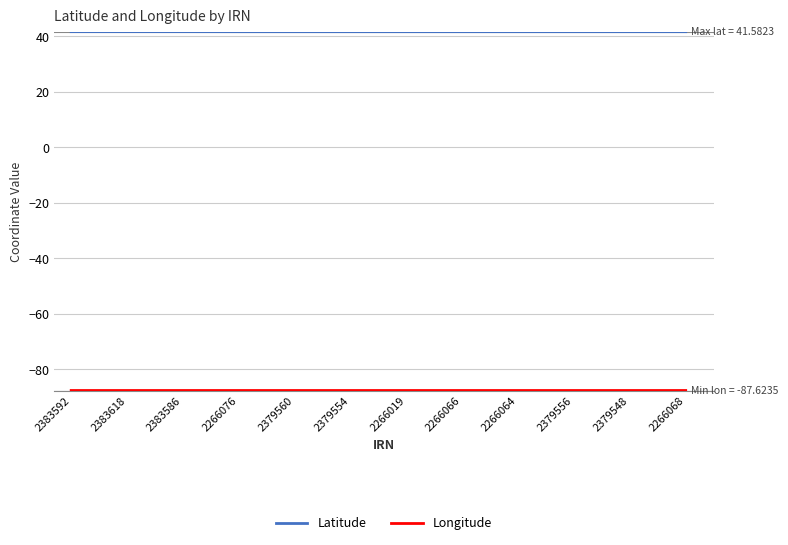

What is the spread (max minus min) of values at 2379556?

129.2